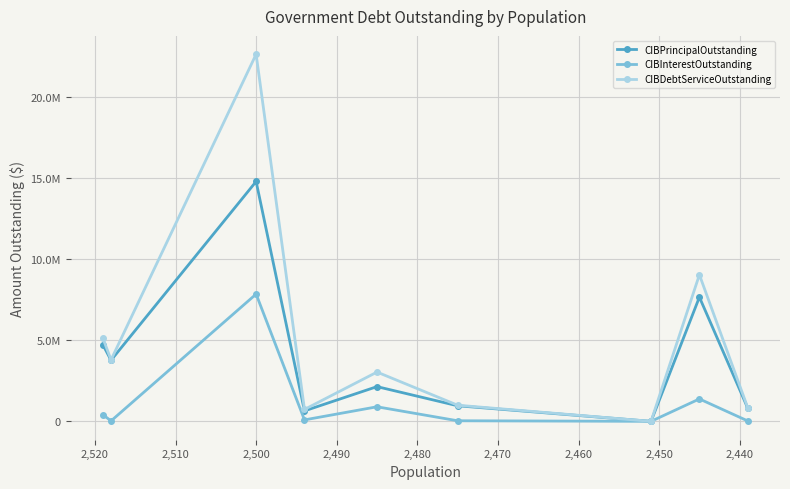

Reading left to right, list all the values displayed in this chart.

CIBPrincipalOutstanding: 4705000.0	3765000.0	14785000.0	645000.0	2140000.0	959000.0	0.0	7655000.0	810000.0
CIBInterestOutstanding: 407400.0	25593.8	7843719.4	89063.0	897204.2	35386.1	0.0	1380891.0	23988.8
CIBDebtServiceOutstanding: 5112400.0	3790593.8	22628719.4	734063.0	3037204.2	994386.1	0.0	9035891.0	833988.8